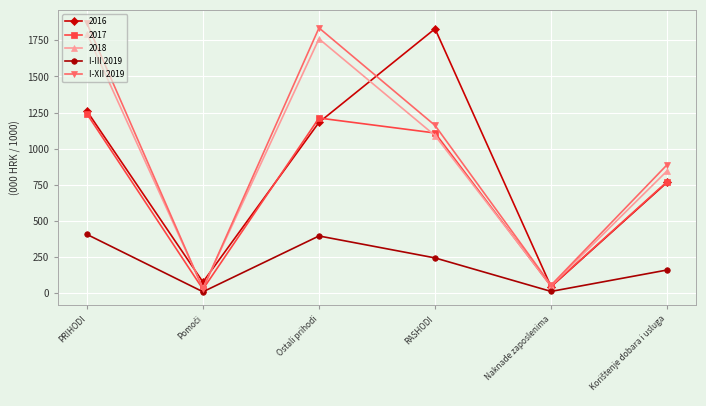

How many values in the I-XII 2019 series exceed 1161?

3